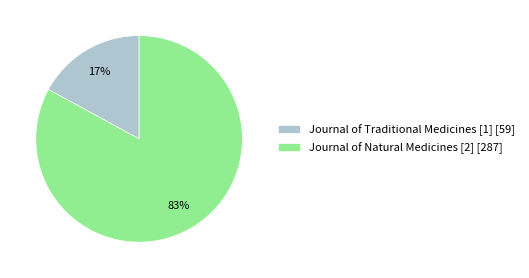

To the nearest percent, what portion does Journal of Natural Medicines [2] represent?

83%